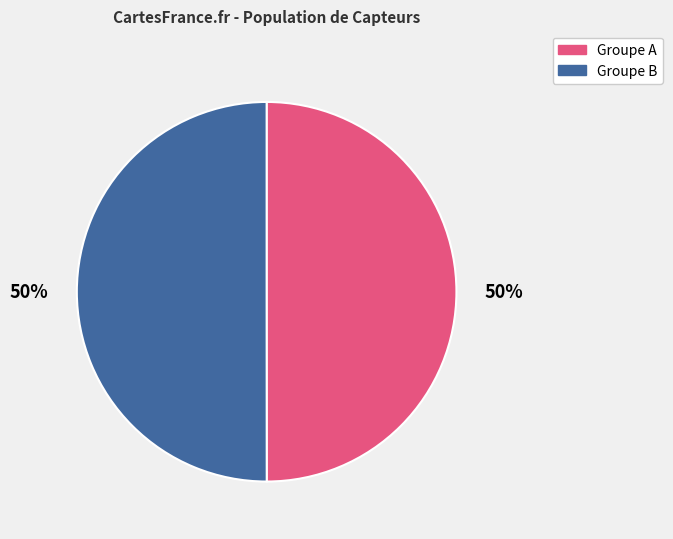

Combined, do Groupe B and Groupe A account for over 50%?

Yes